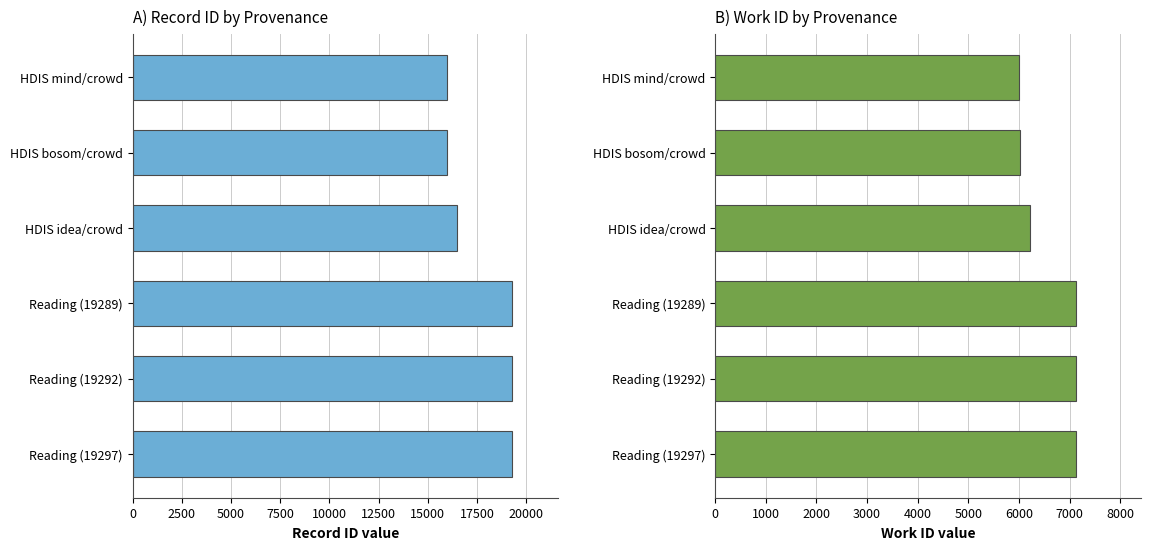

What is the difference between the second highest and minimum values in the id series?

3332